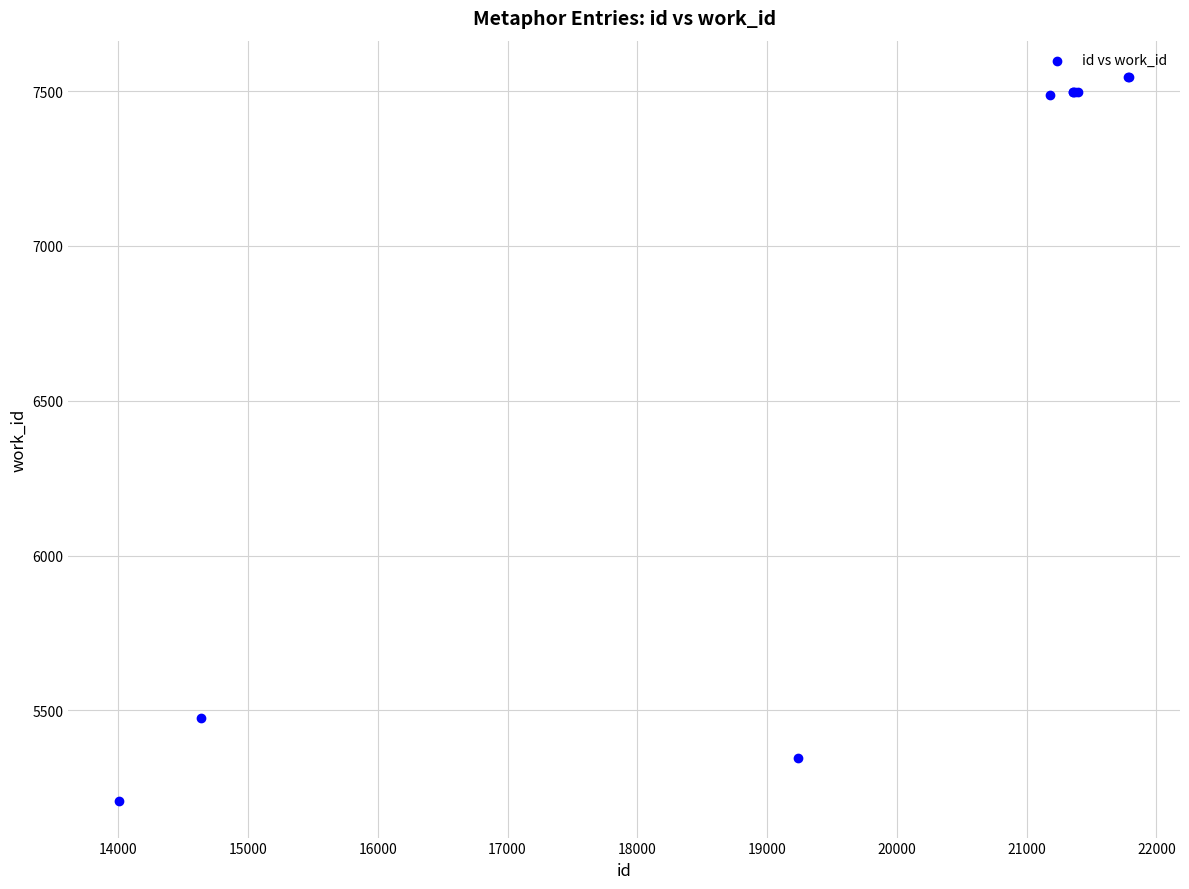

What Y value in the scatter plot is closest to 6376?

5476